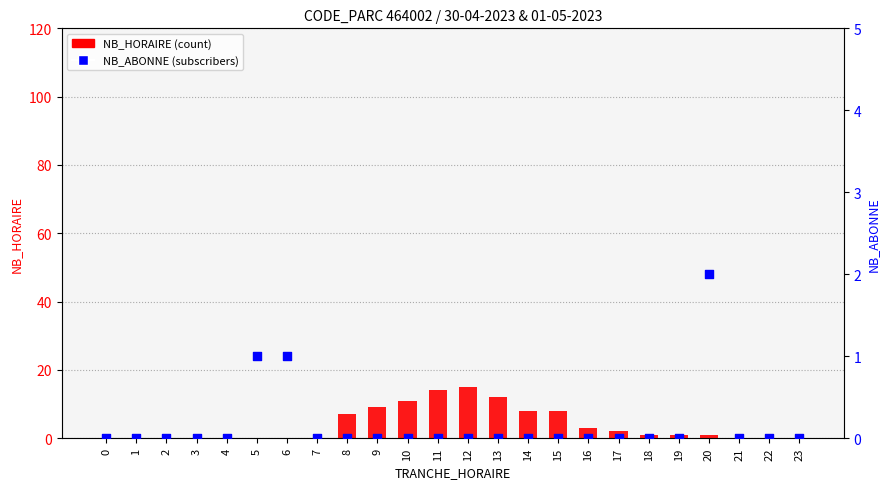

At how many categories does at least one series exceed 11?

3